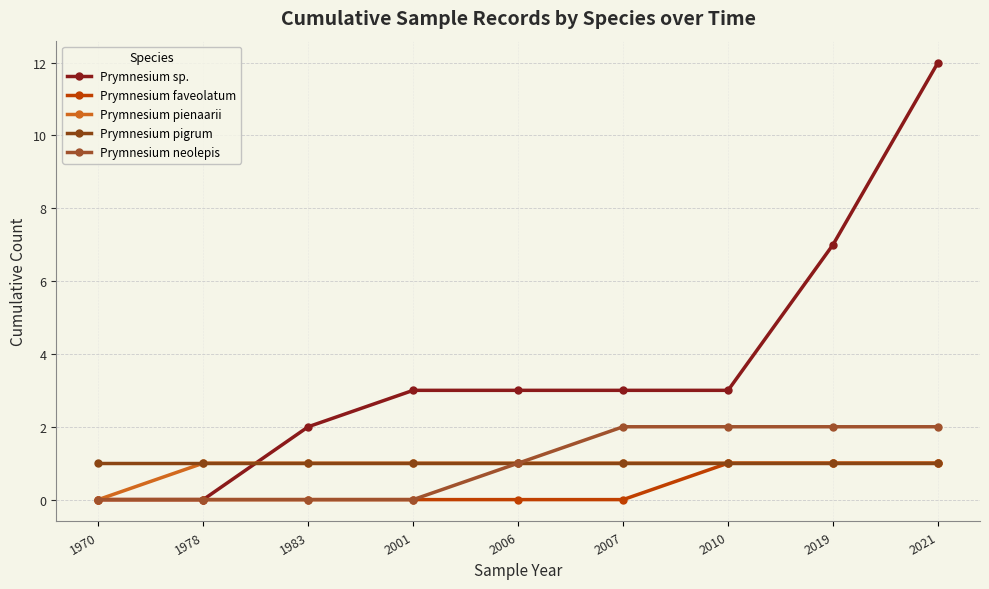

Between 2021 and 2010, which is larger?

2021